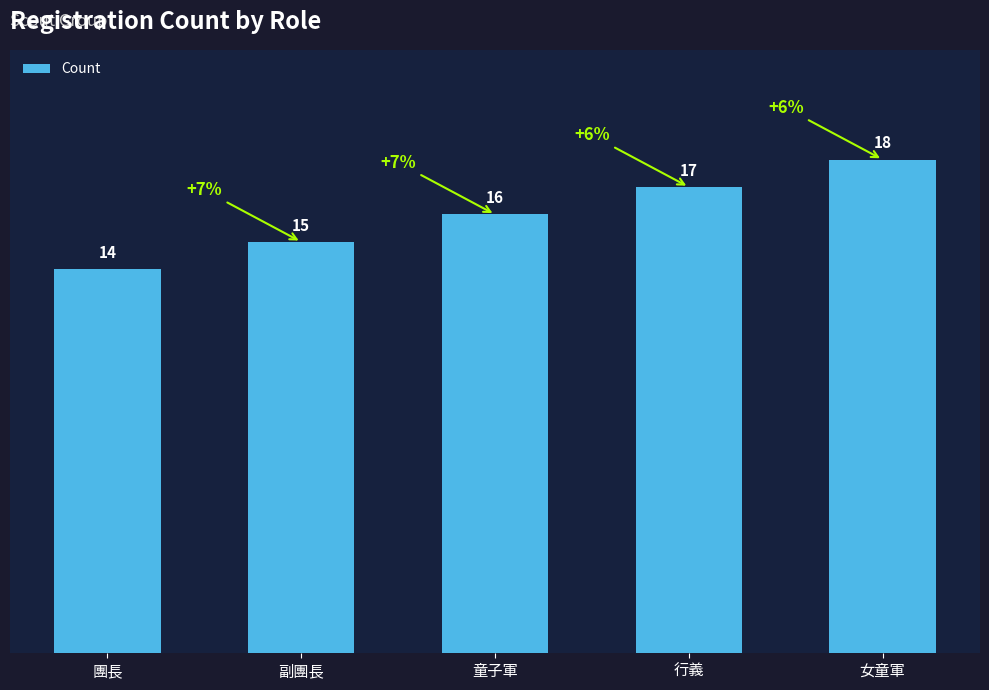

Count the values in the range 15 to 17.

3